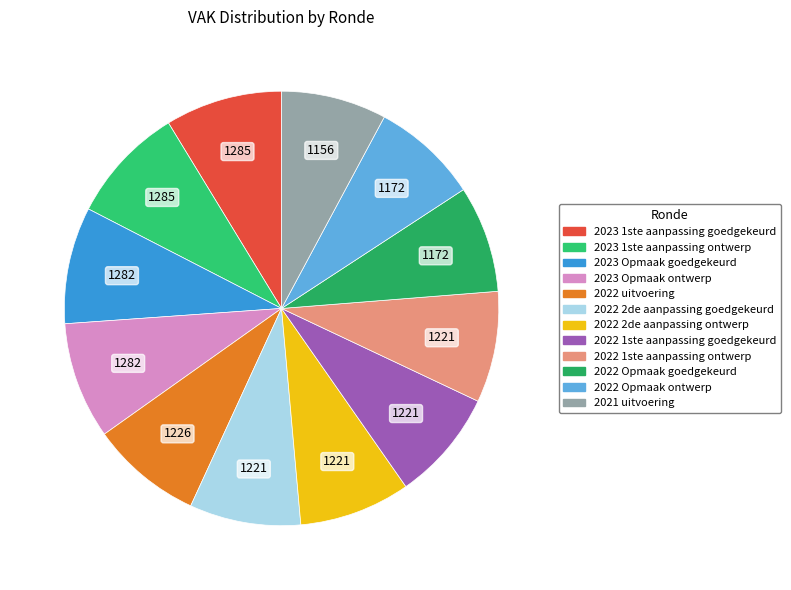

What percentage do 2022 2de aanpassing goedgekeurd and 2022 2de aanpassing ontwerp together represent?

16.6%